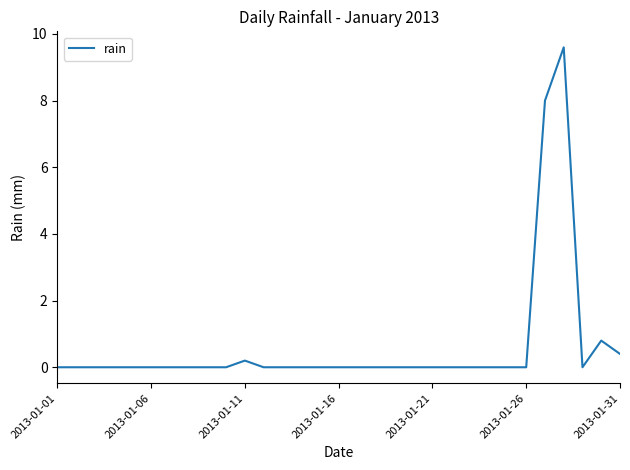

What is the maximum value shown in the chart?

9.6